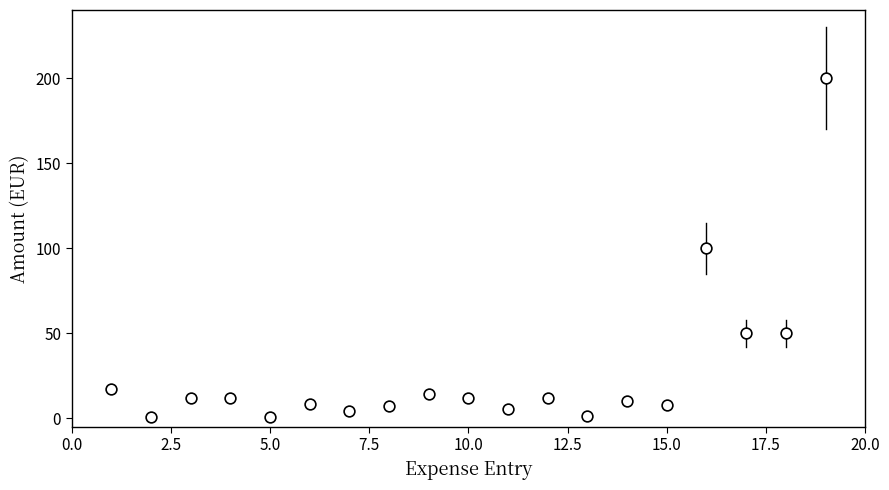

What is the range of X values (max minus min)?

18.0